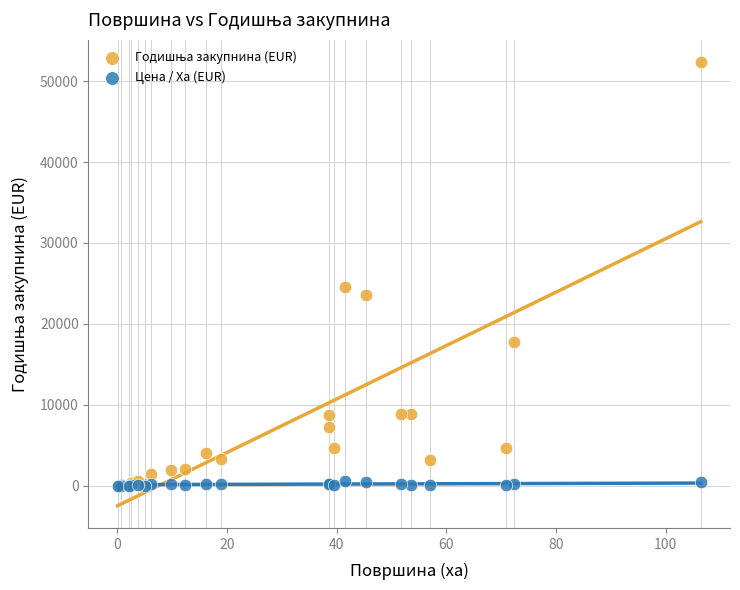

Across all series, what Y value is closest to 26177?

24519.3